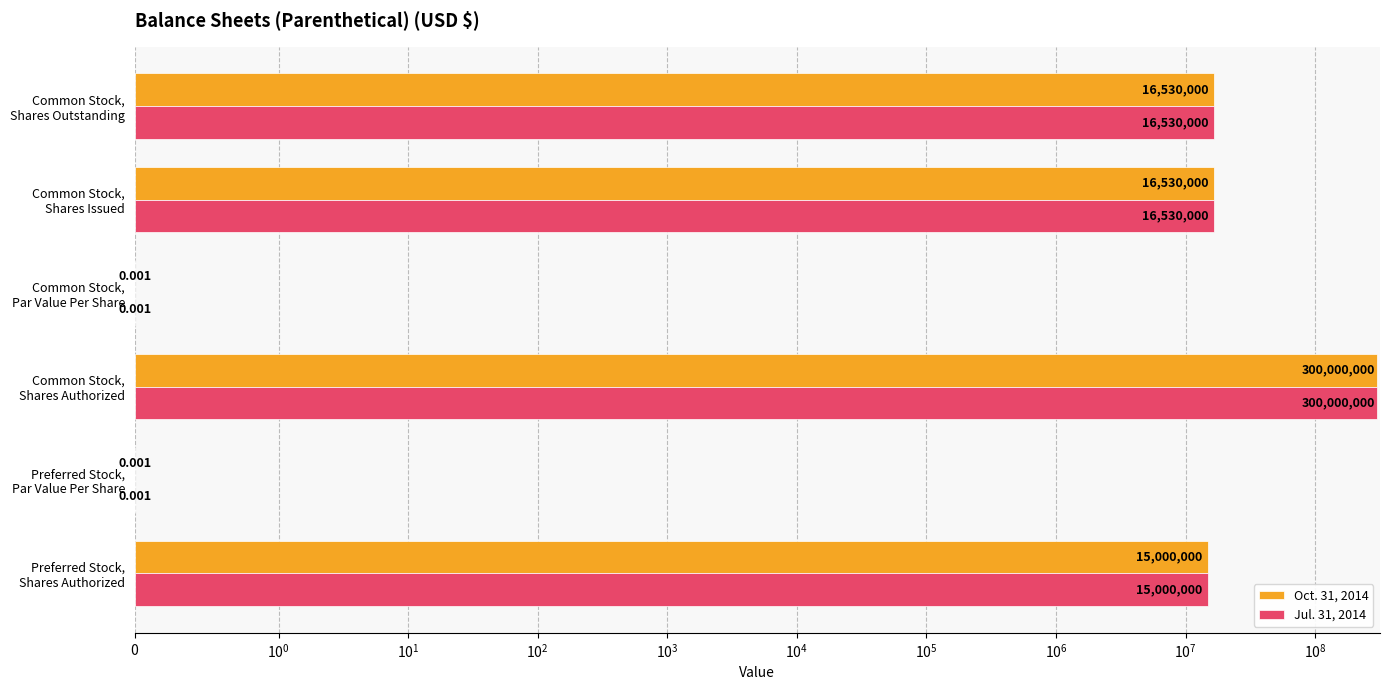

Is the value of Jul. 31, 2014 at Common Stock, Shares Outstanding greater than the value of Oct. 31, 2014 at Common Stock, Par Value Per Share?

Yes